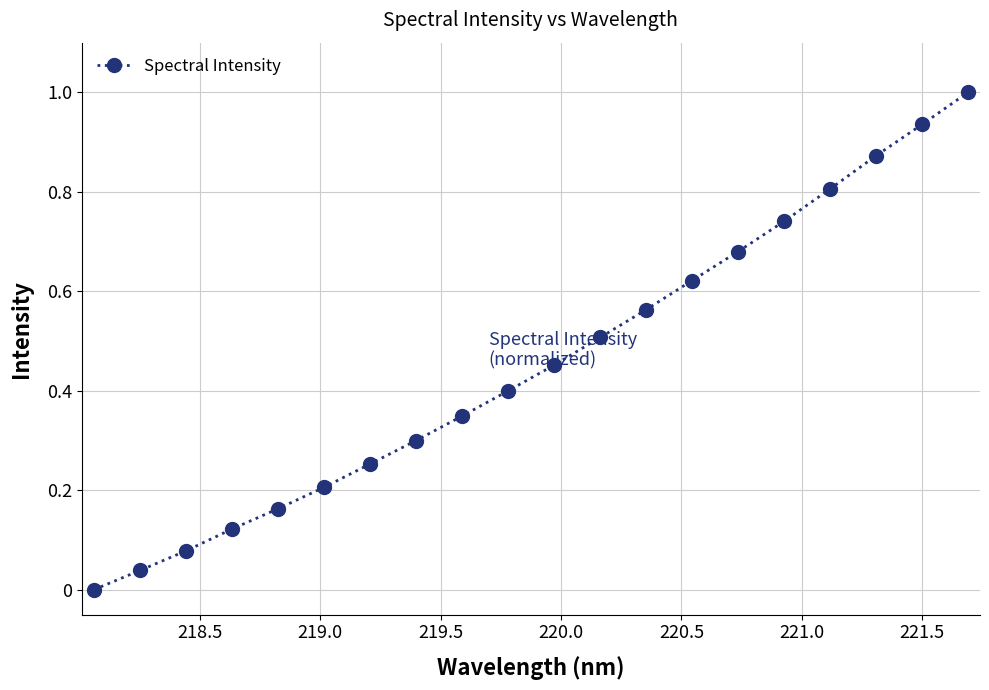

True or false: there are more than 0 points higher than both neighbors.

False